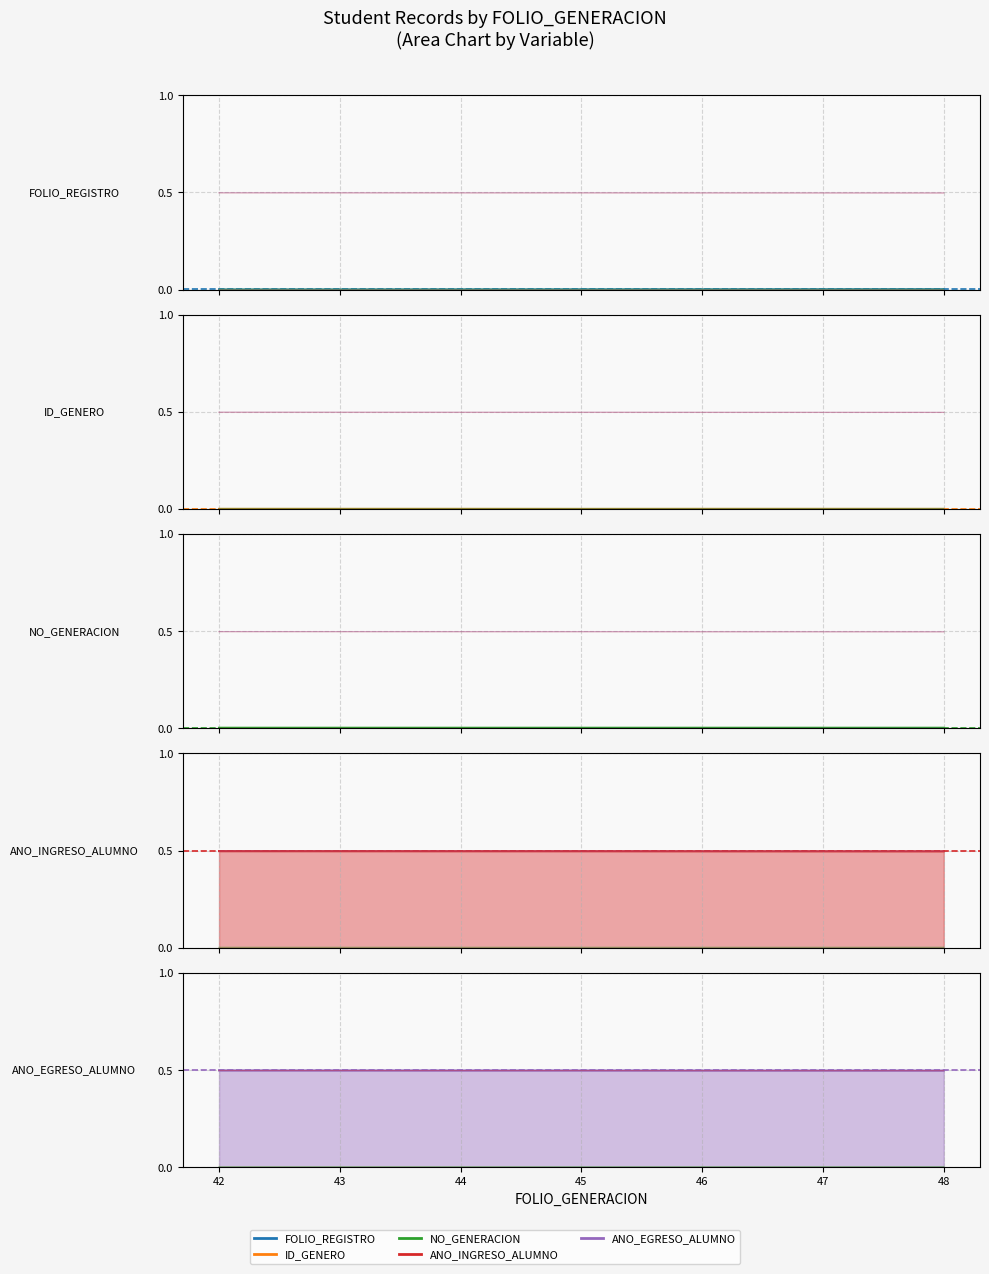

Which series changed the most between 44 and 46?

FOLIO_REGISTRO